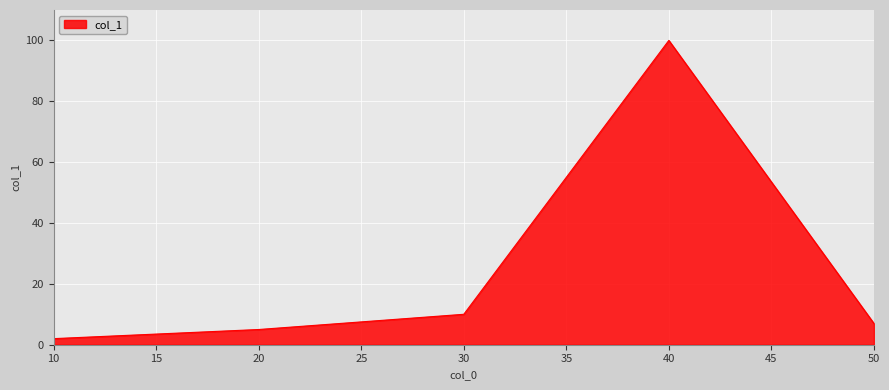

Rank the categories by value from highest to lowest.

40, 30, 50, 20, 10